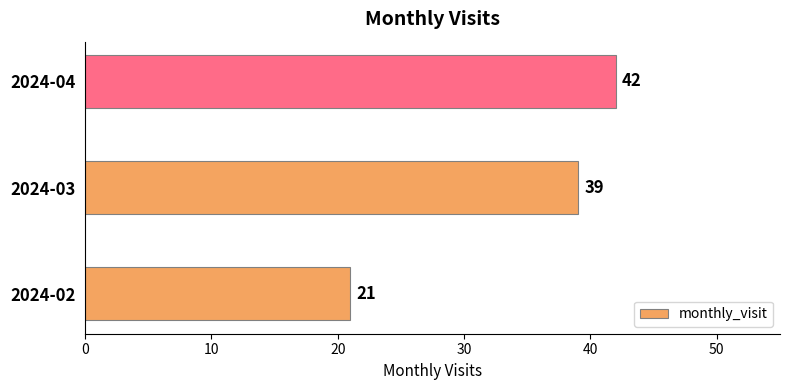

Does the chart contain stacked bars?

No